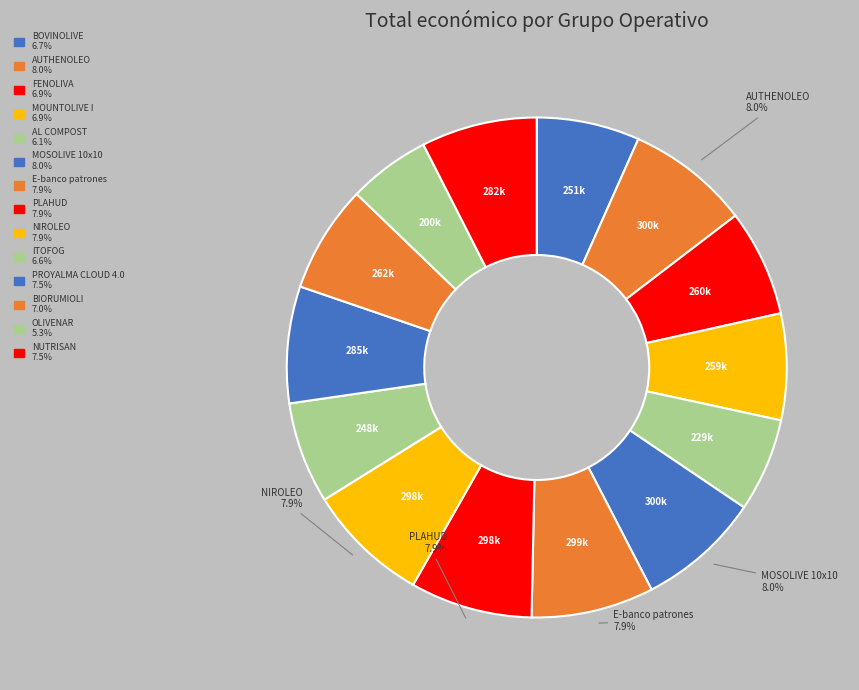

Count the number of slices in the pie.

14